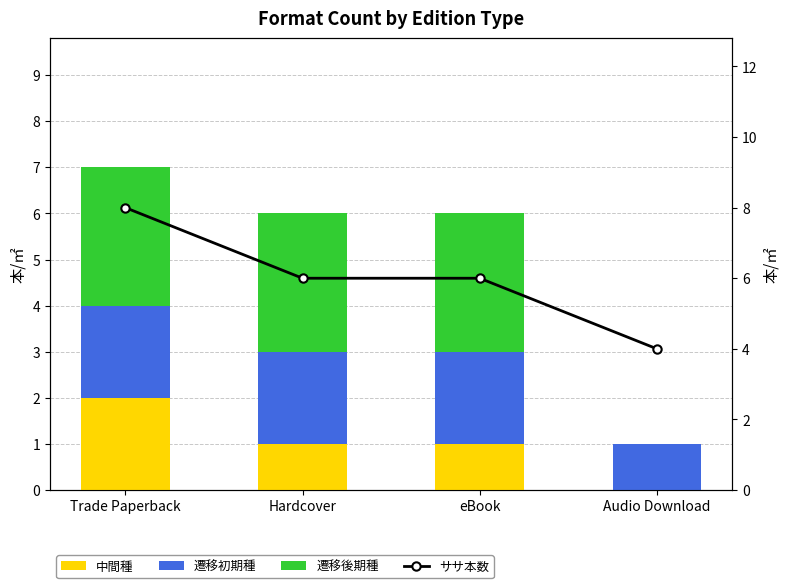

At which category does the chart reach its peak across all series?

Trade Paperback